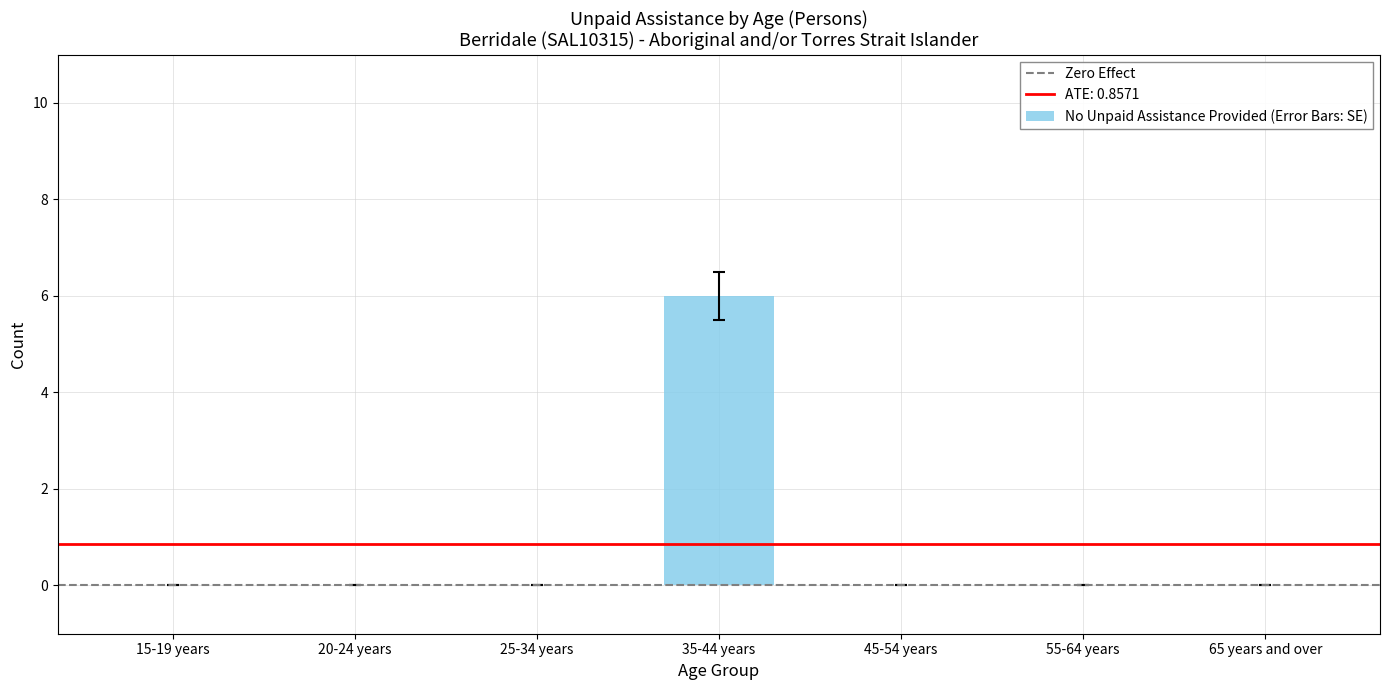

The value at 45-54 years is -3. True or false?

False